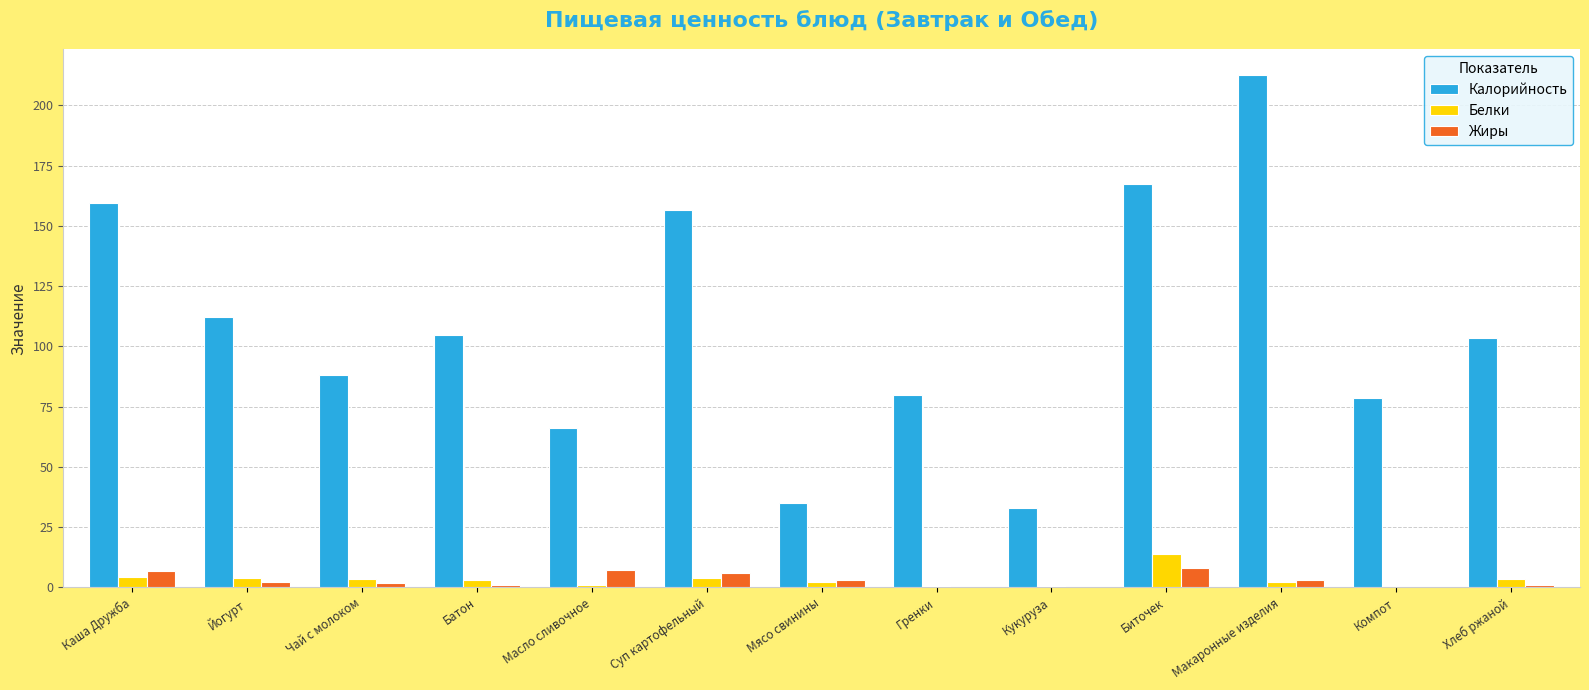

At which category is the sum across all series the highest?

Макаронные изделия